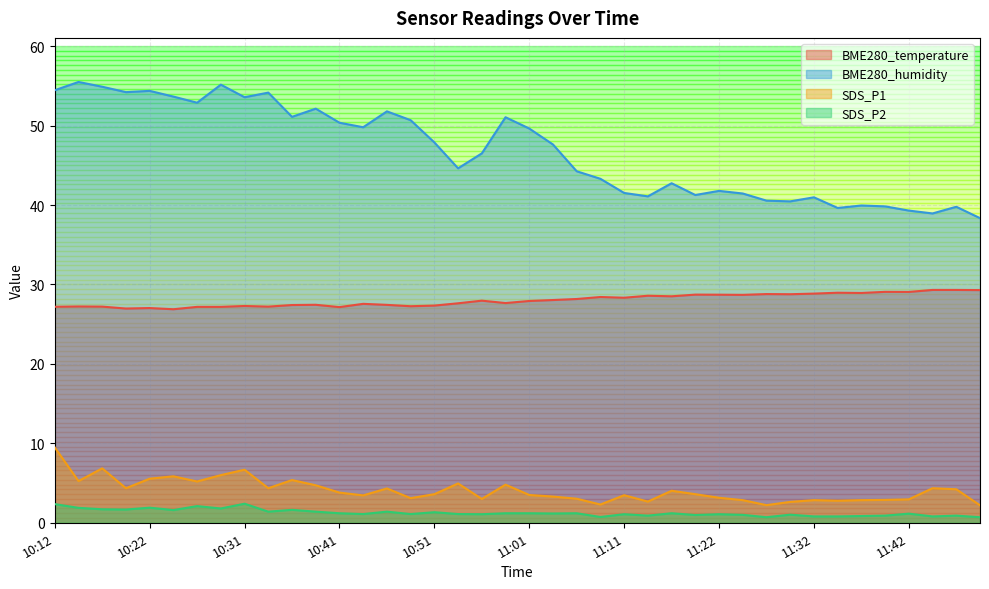

What is the value of the BME280_humidity point at the 33rd from the left?

41.0